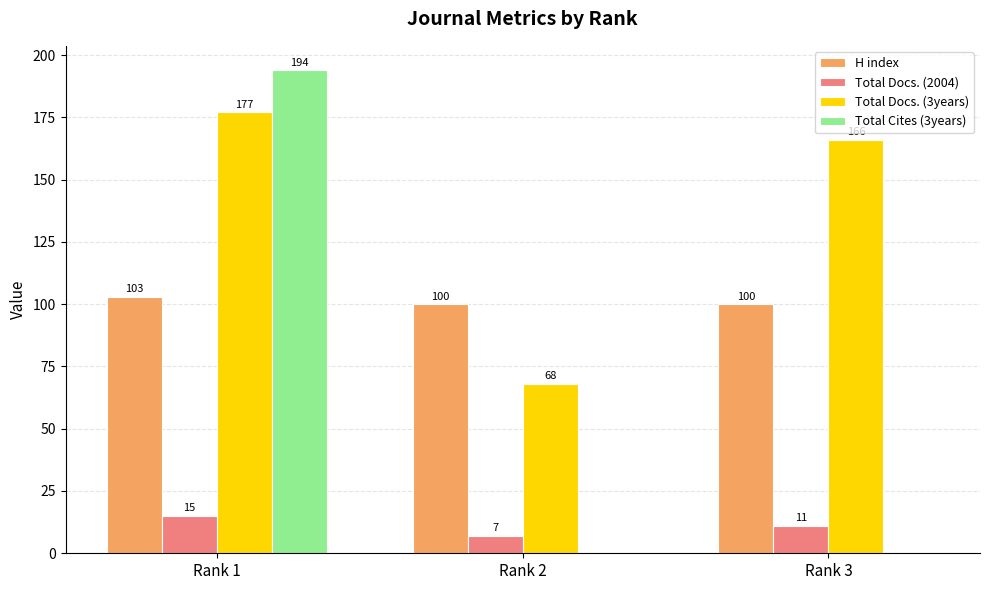

Is the value of Total Docs. (3years) at Rank 2 greater than the value of H index at Rank 2?

No